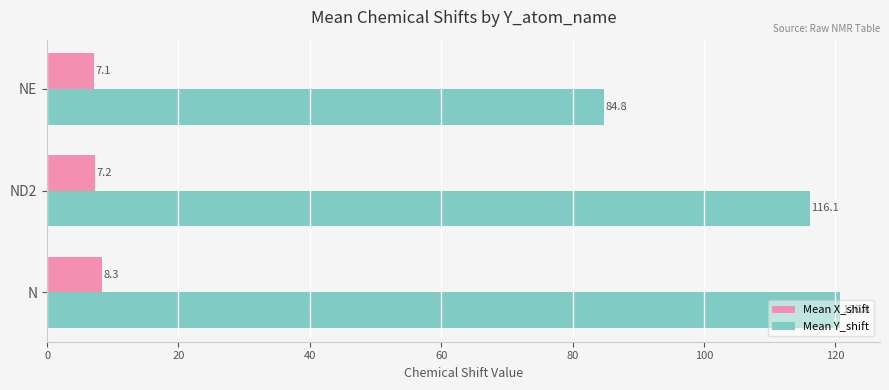

What is the difference between the second highest and minimum values in the Mean Y_shift series?

31.3